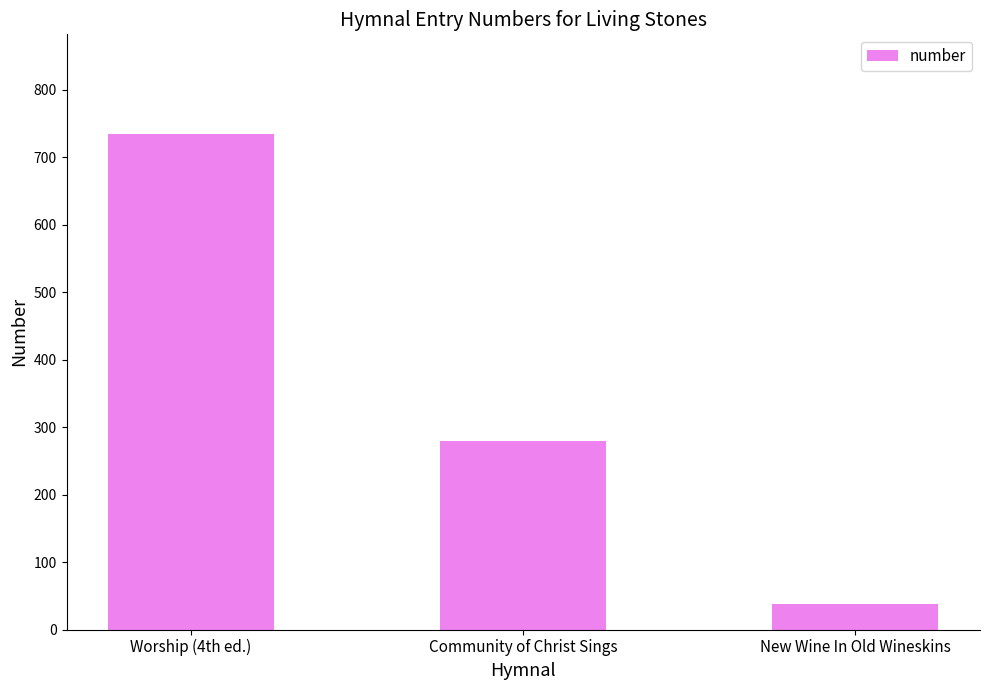

Where is the data nearest to the value 386?

Community of Christ Sings